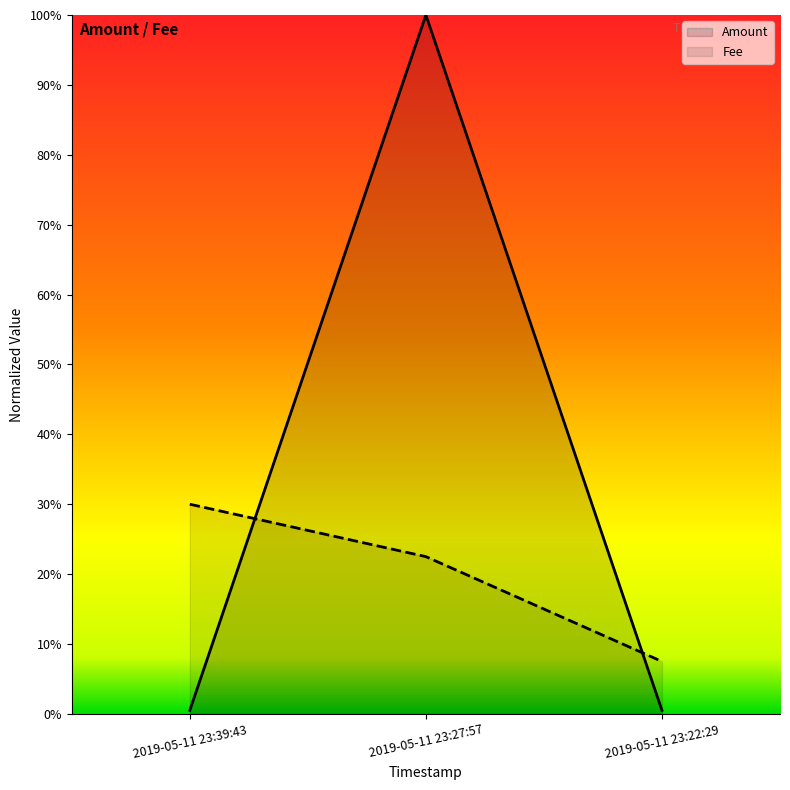

What are all the series names shown in the legend?

Amount, Fee